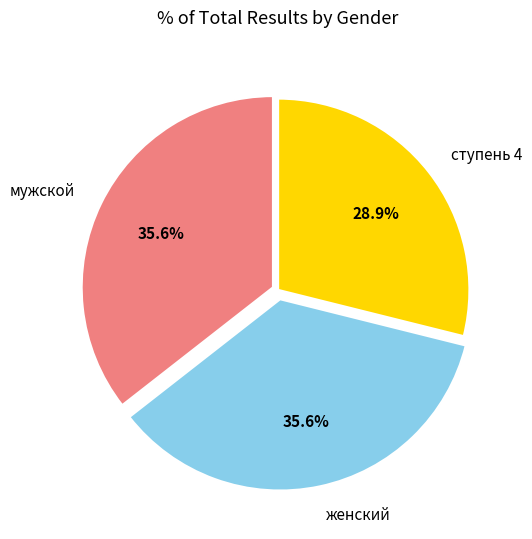

Count the number of slices in the pie.

3